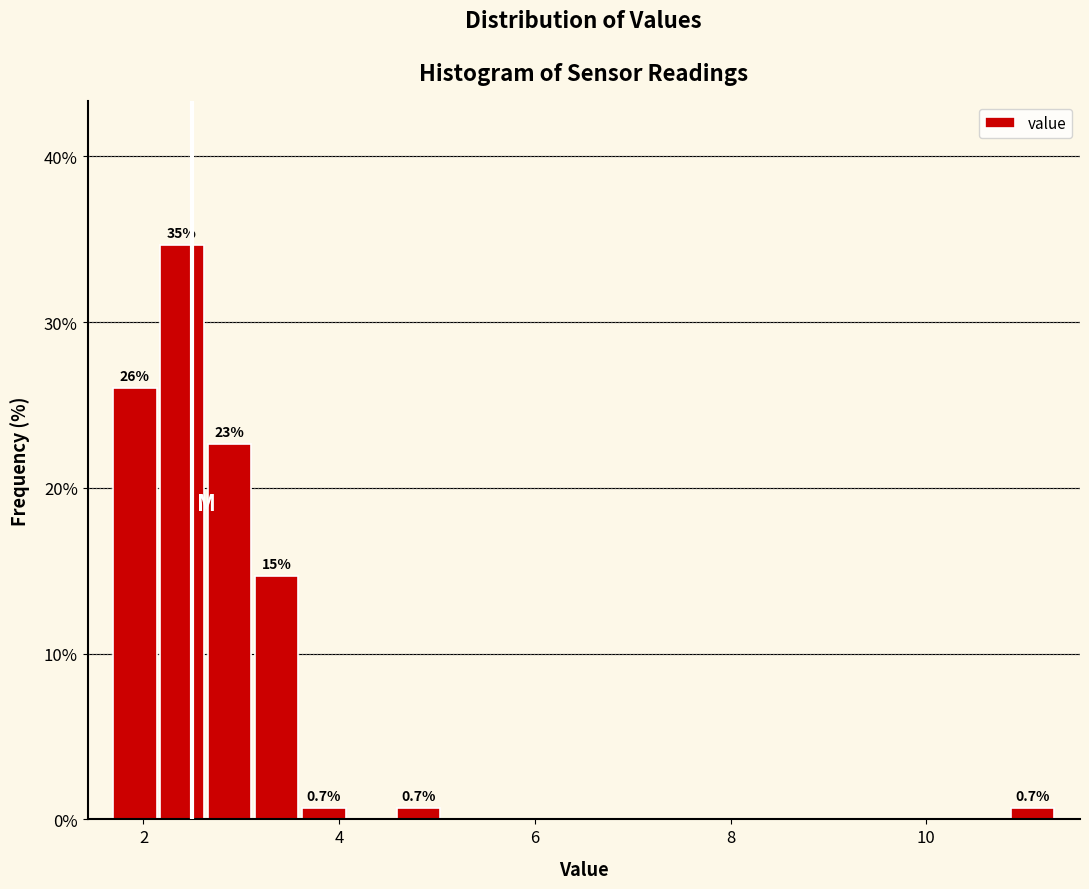

Around what value on the x-axis is the tallest bar? Give the approximate position of its centre, as read against the axis.

2.4